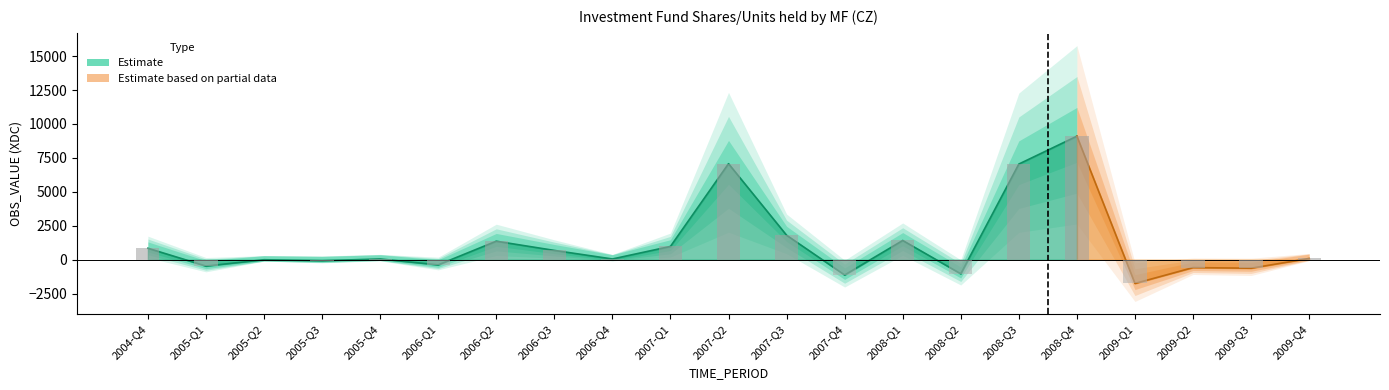

What is the label of the 4th bar from the right?

2009-Q1